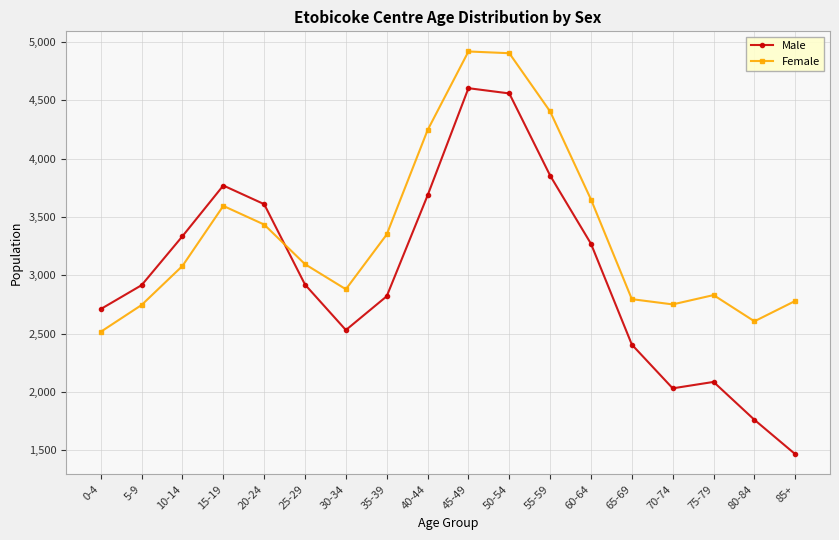

At which label does Male first exceed 2920?

10-14